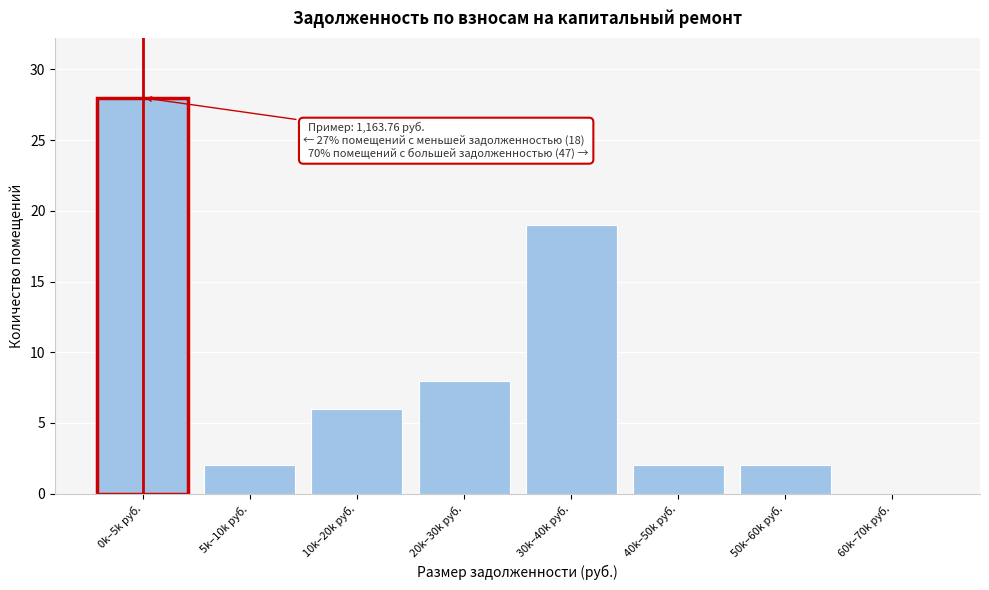

Reading right to left, extract all data points from this chart.

60k–70k руб.=0	50k–60k руб.=2	40k–50k руб.=2	30k–40k руб.=19	20k–30k руб.=8	10k–20k руб.=6	5k–10k руб.=2	0k–5k руб.=28